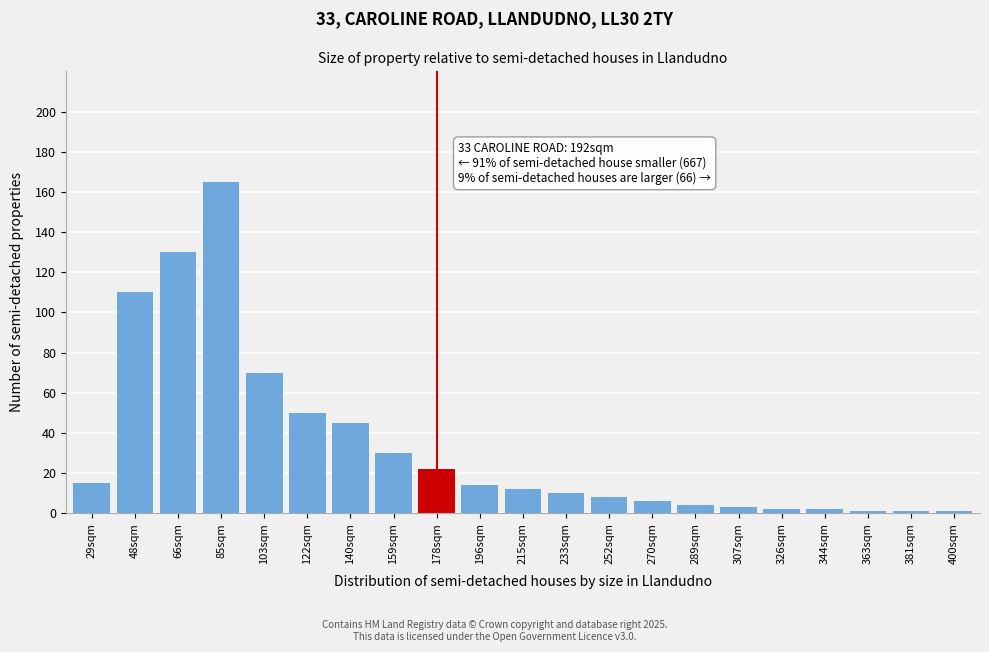

Reading left to right, list all the values displayed in this chart.

15	110	130	165	70	50	45	30	22	14	12	10	8	6	4	3	2	2	1	1	1